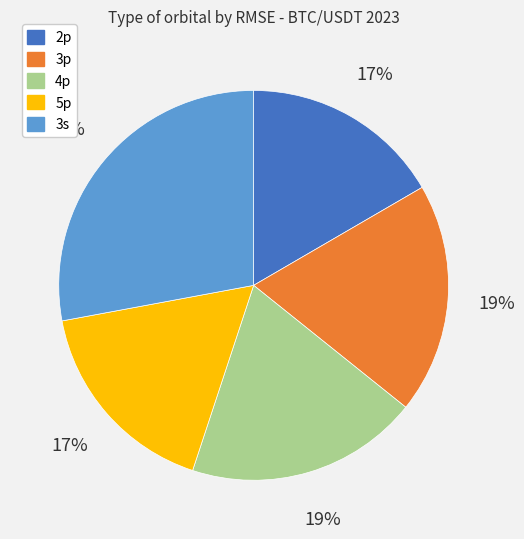

Which slice is the largest?

3s